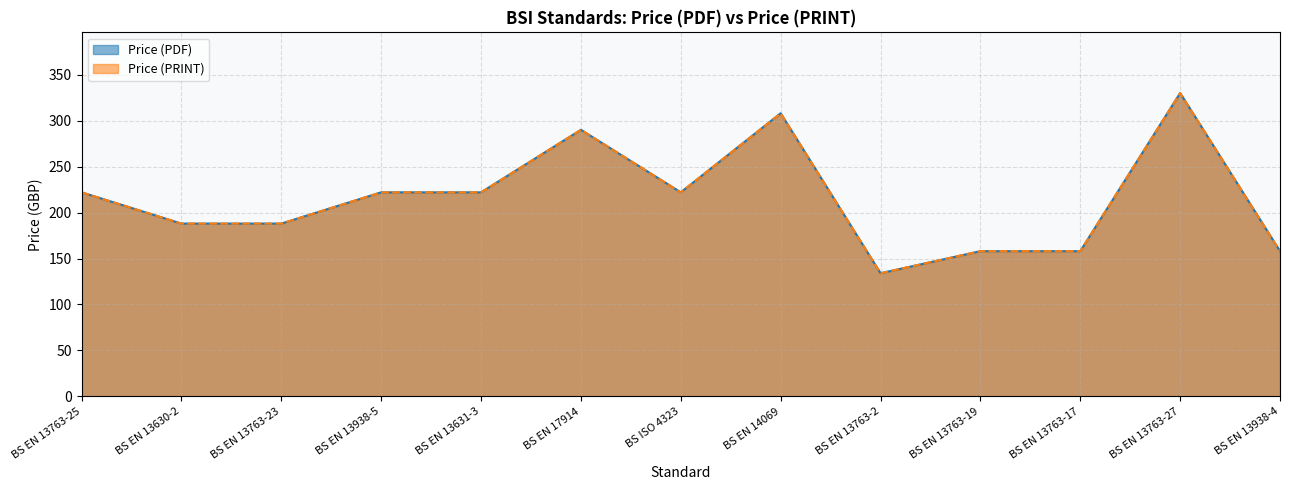

List the labels in order of Price (PRINT) value, largest first.

BS EN 13763-27, BS EN 14069, BS EN 17914, BS EN 13763-25, BS EN 13938-5, BS EN 13631-3, BS ISO 4323, BS EN 13630-2, BS EN 13763-23, BS EN 13763-19, BS EN 13763-17, BS EN 13938-4, BS EN 13763-2